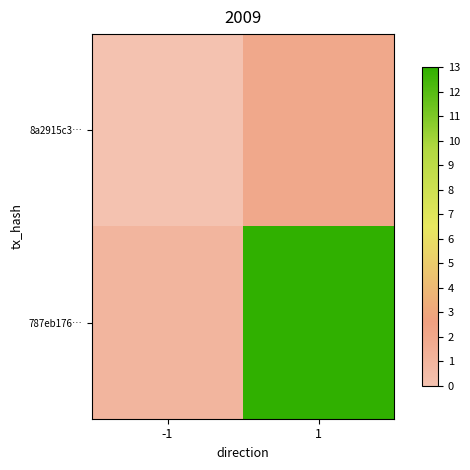

List the series in order of their peak value, lowest first.

8a2915c3…, 787eb176…